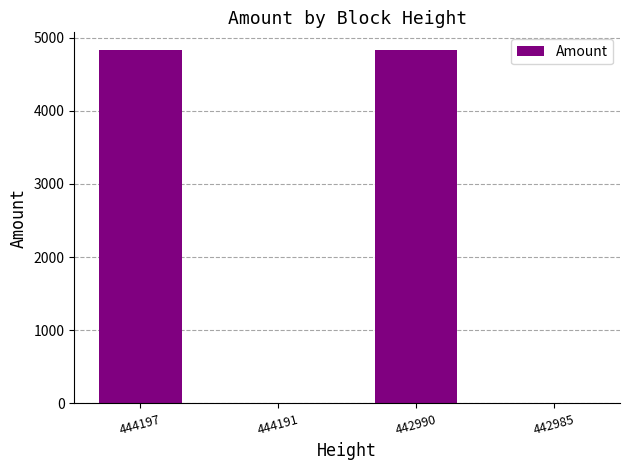

What is the sum of the values at 444191 and 442990?

4841.5